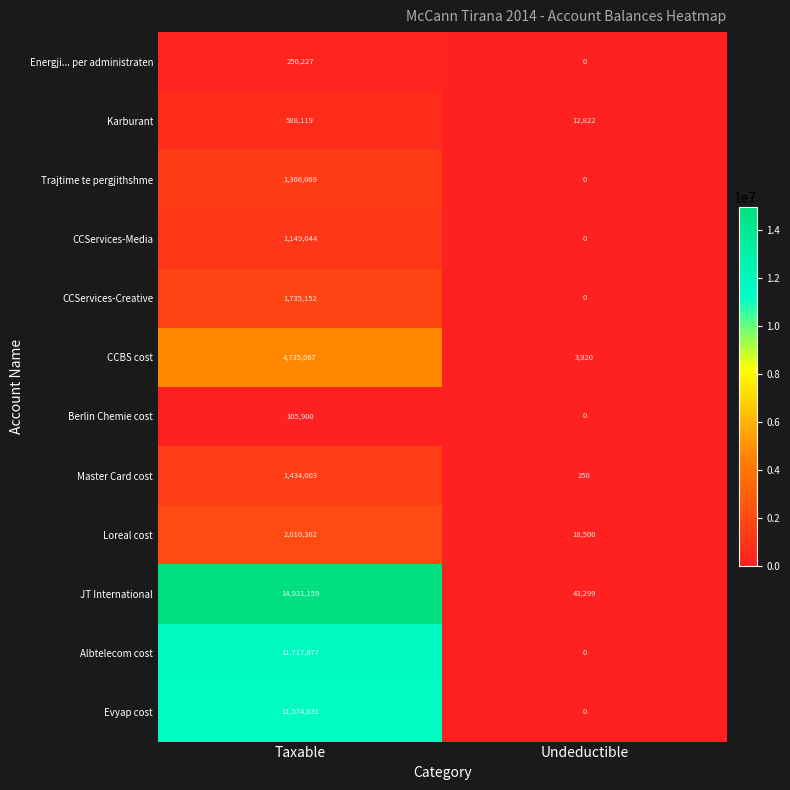

What is the average value of the Berlin Chemie cost series?

52950